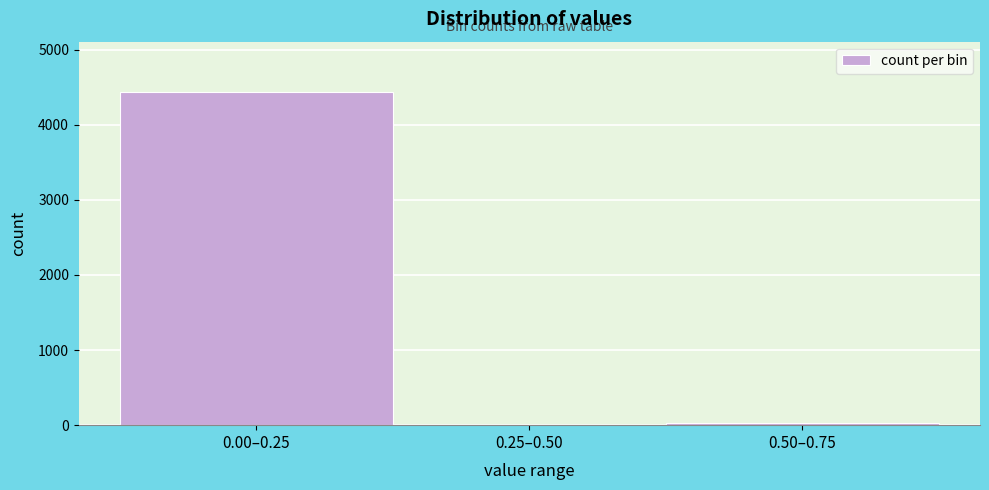

Reading left to right, transcribe all the data shown in this chart.

0.00–0.25=4440	0.25–0.50=0	0.50–0.75=24